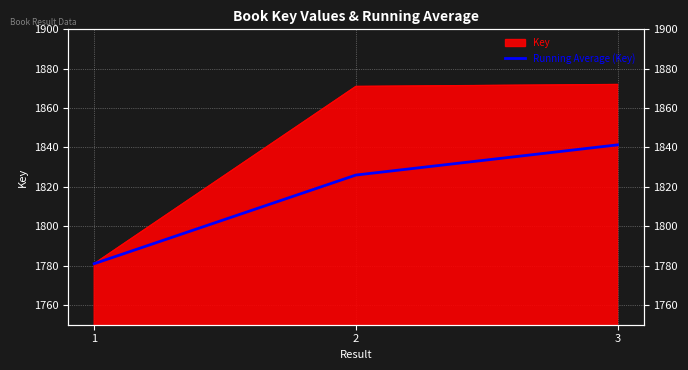

What is the smallest value displayed?

1781.0